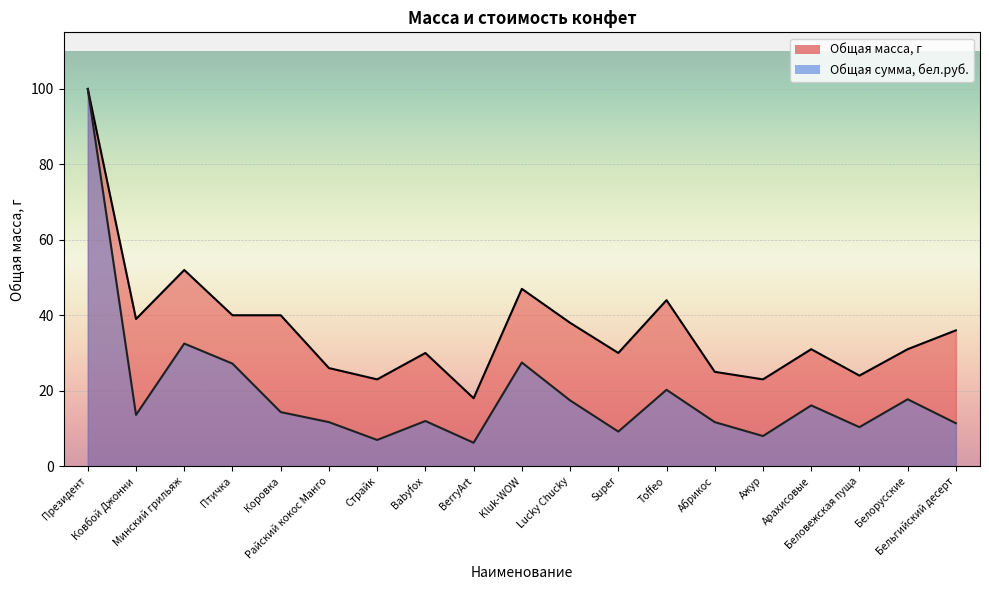

What is the smallest value displayed?

6.2